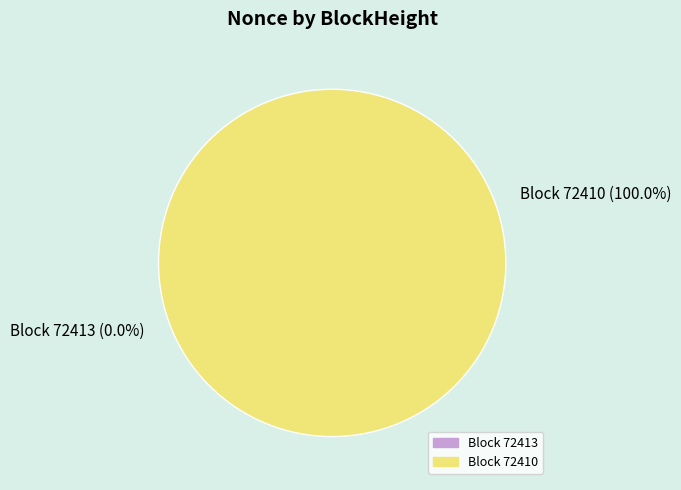

Do 72410 and 72413 together represent more than half of the pie?

Yes